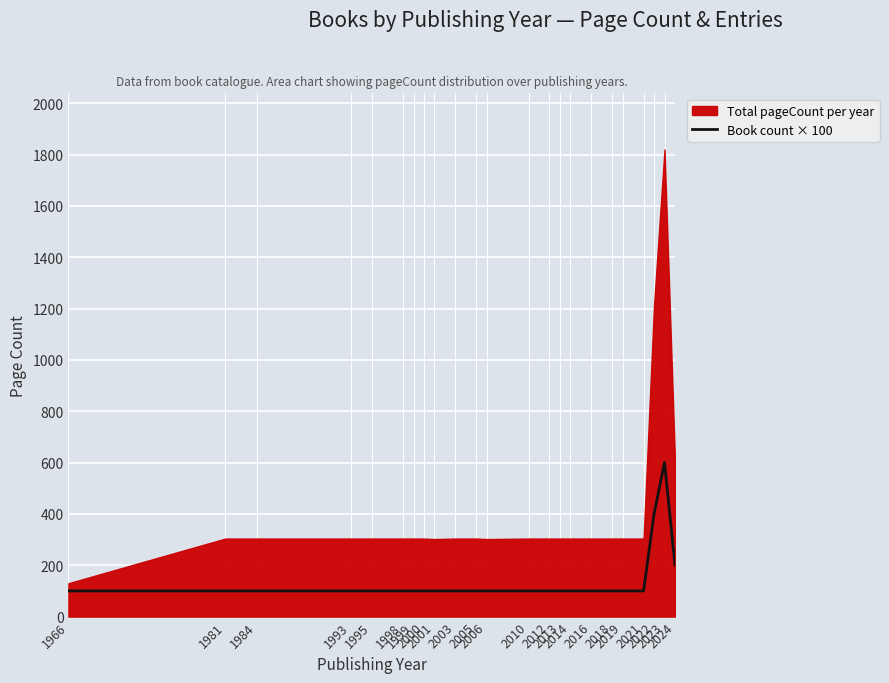

True or false: there are more than 0 points higher than both neighbors.

True